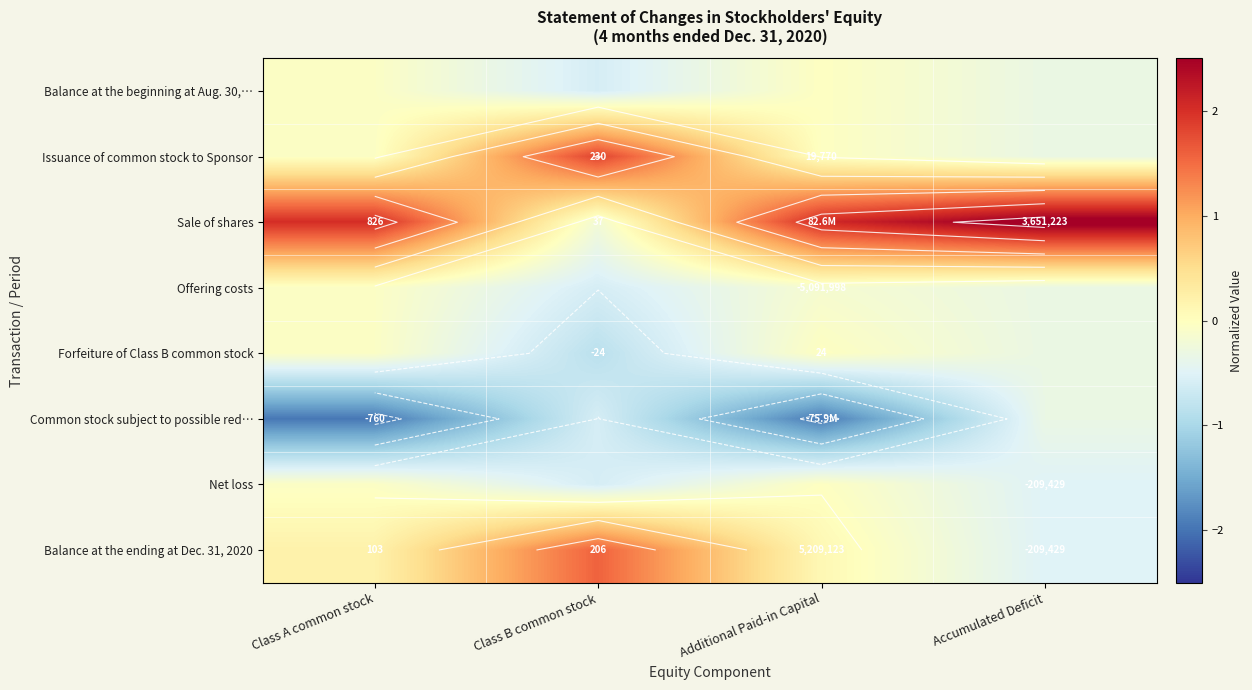

At which category does the chart reach its minimum across all series?

Class A common stock